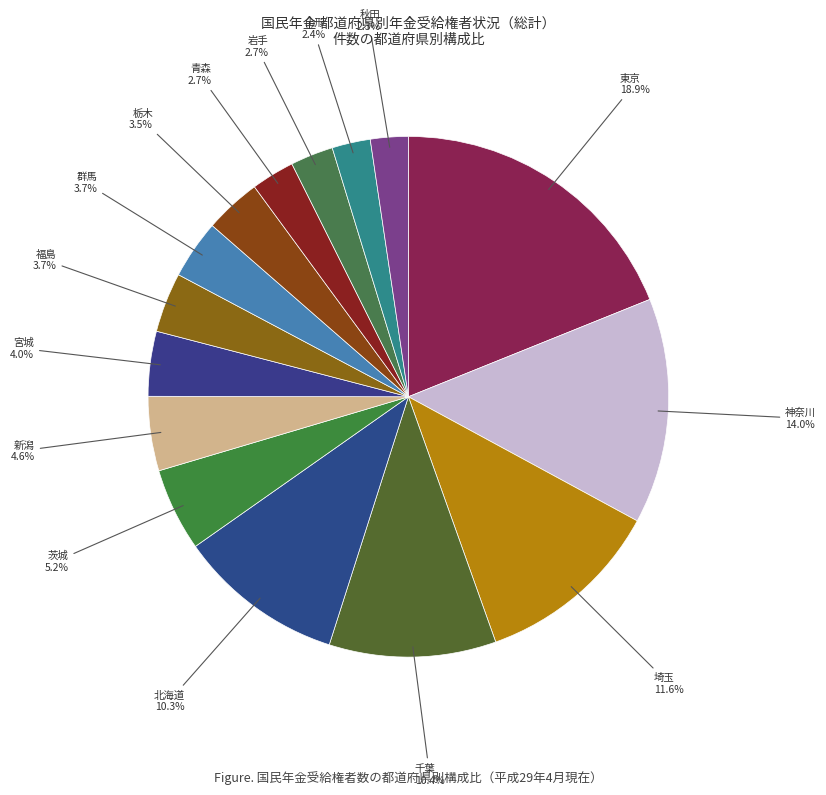

Does 群馬 represent more than half of the total?

No